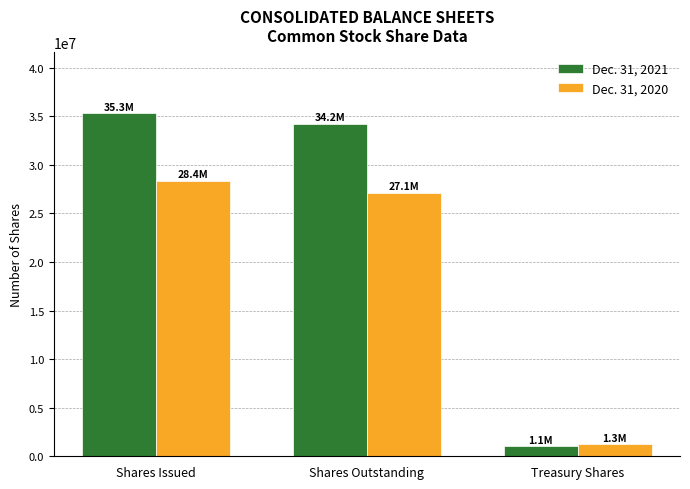

Is the value of Dec. 31, 2021 at Treasury Shares greater than the value of Dec. 31, 2020 at Shares Issued?

No